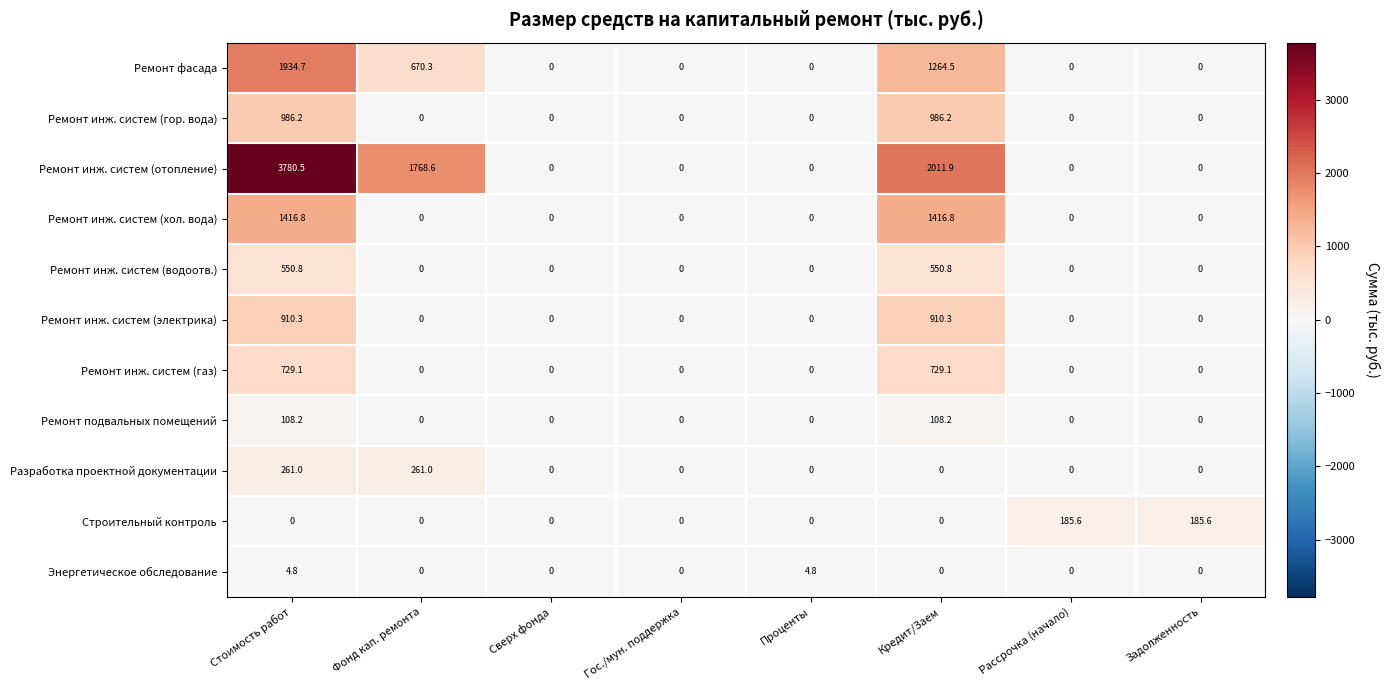

What is the difference between the highest and lowest values at Фонд кап. ремонта?

1768.6